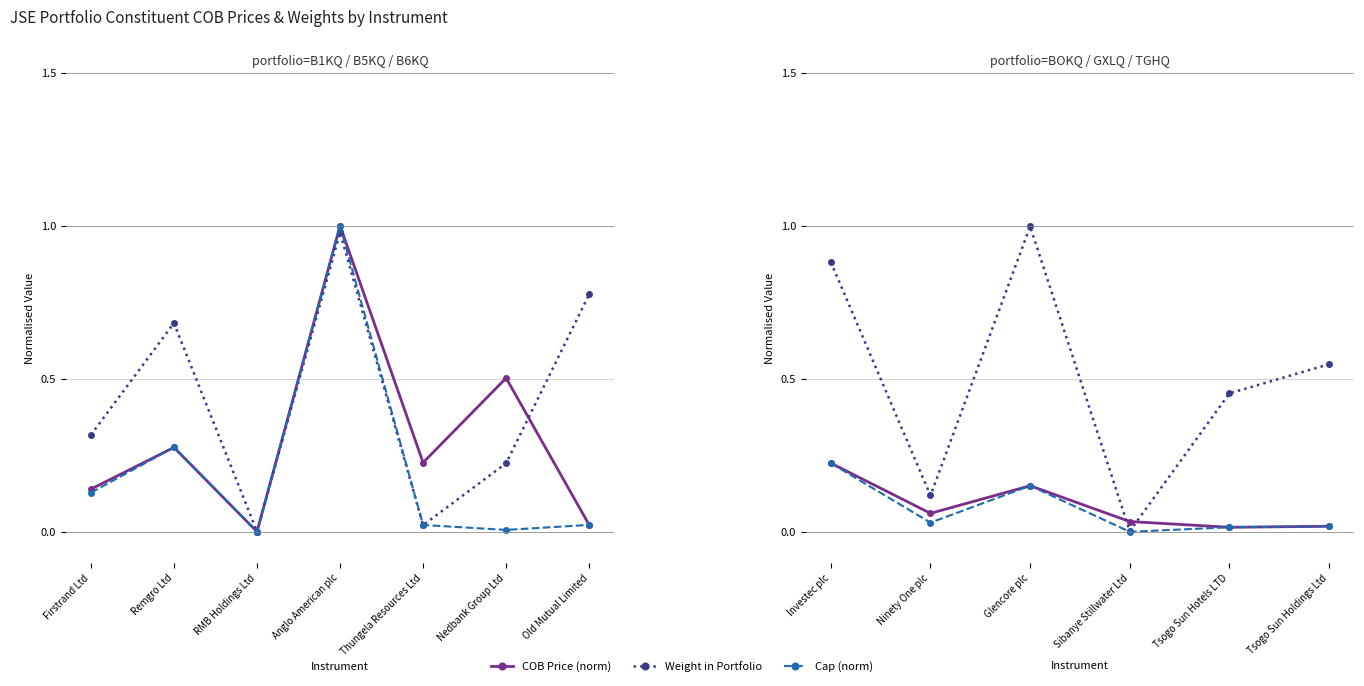

True or false: COB Price (norm) has a value of 0.0 at Tsogo Sun Holdings Ltd.

False